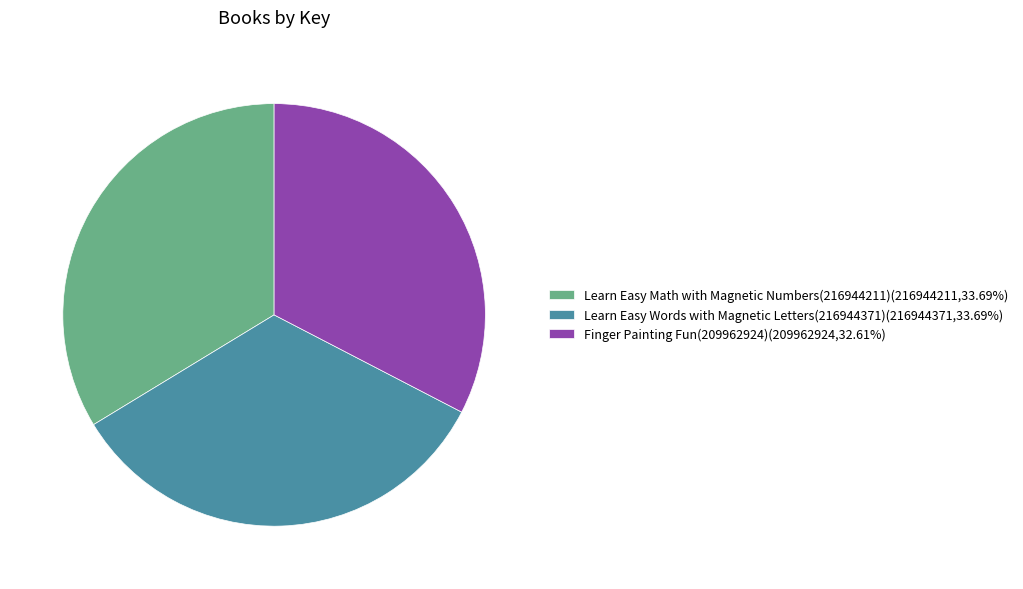

Is there a majority slice in this chart?

No